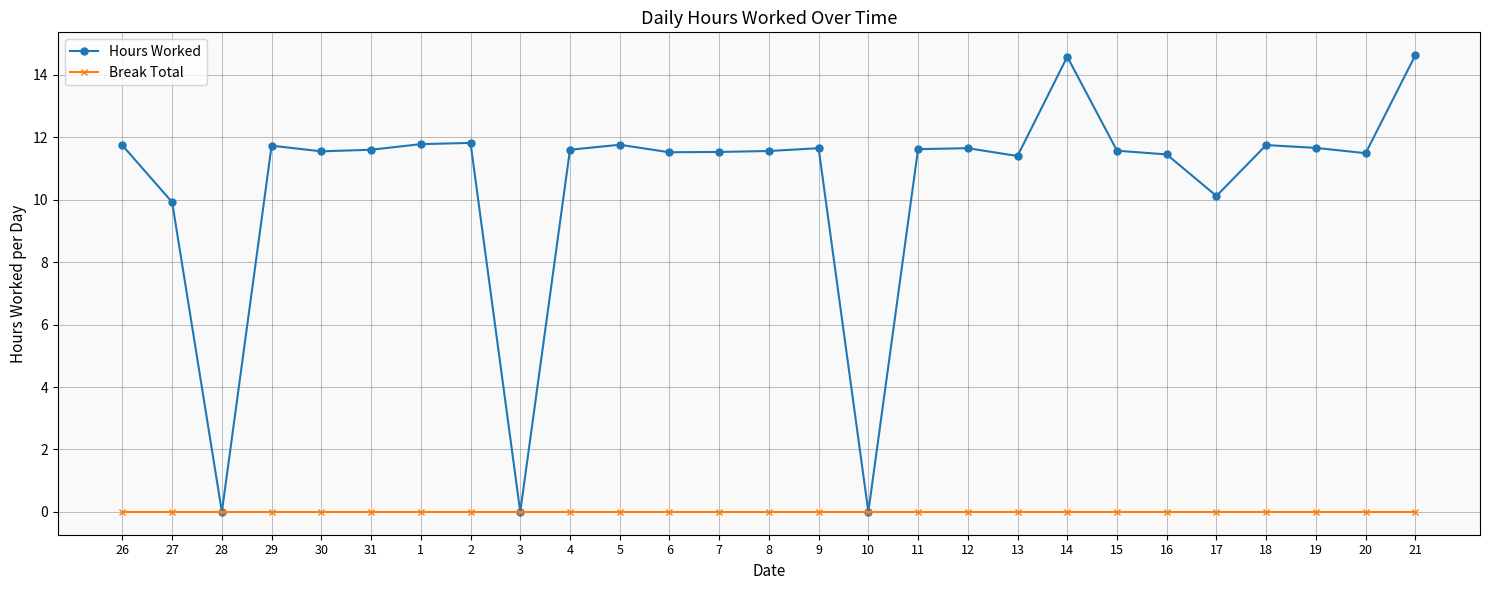

What are all the series names shown in the legend?

Hours Worked, Break Total